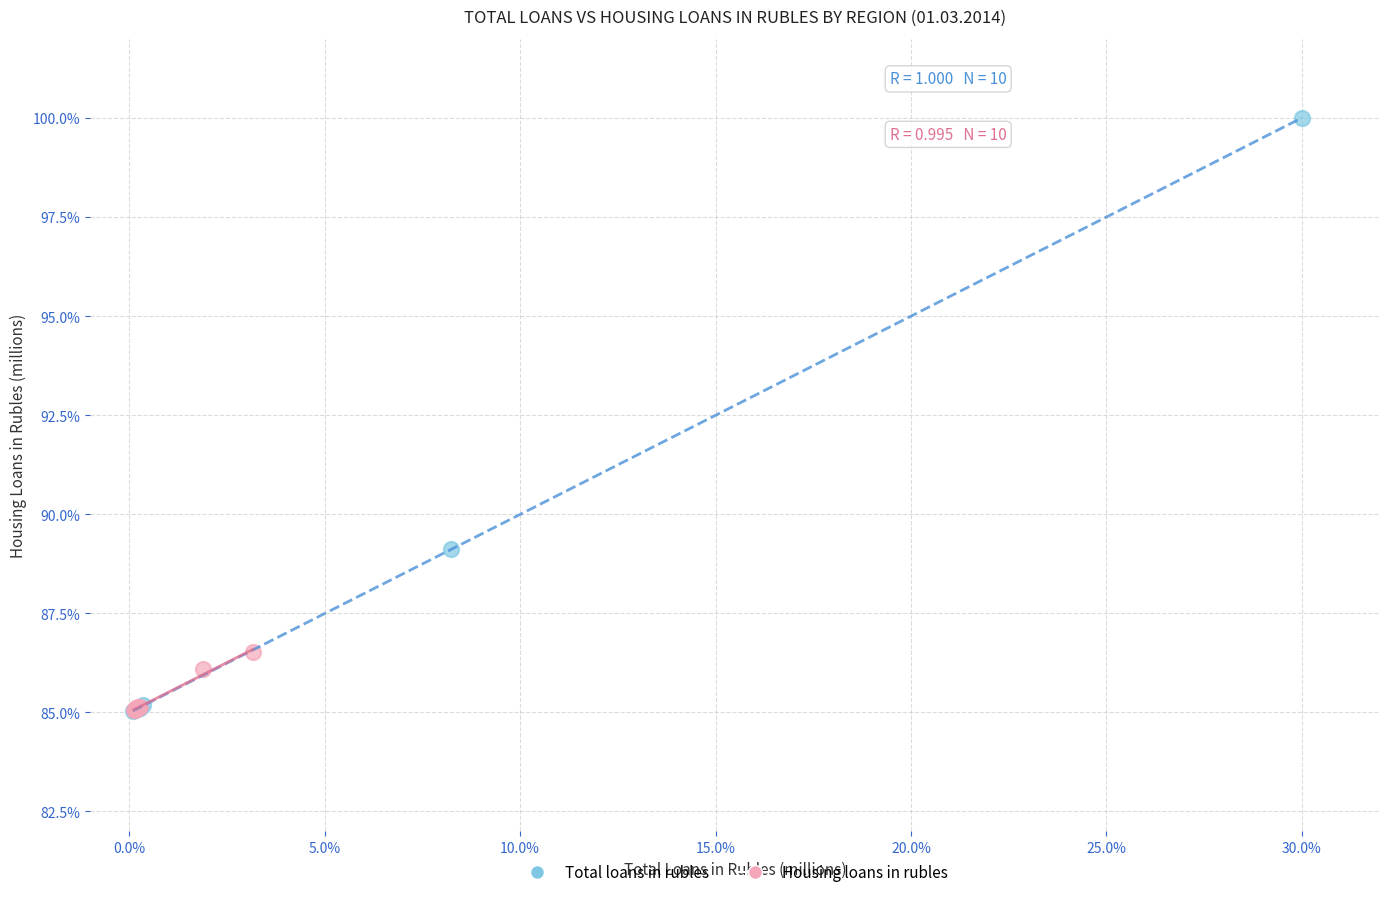

Which series has the widest spread of Y values?

Total loans in rubles